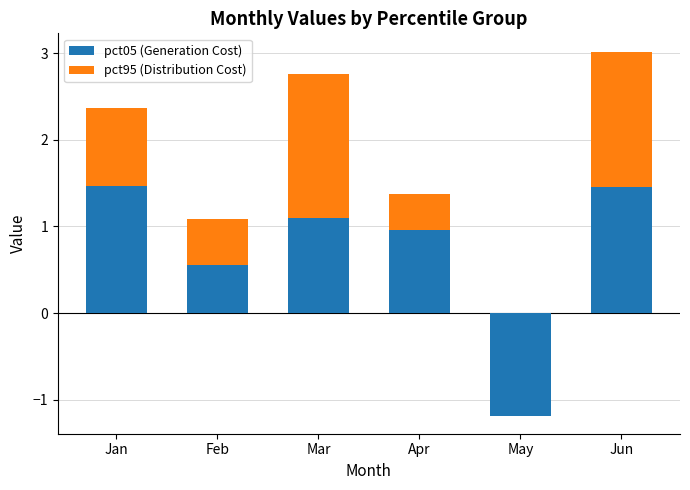

How many bars are there in each group?

2